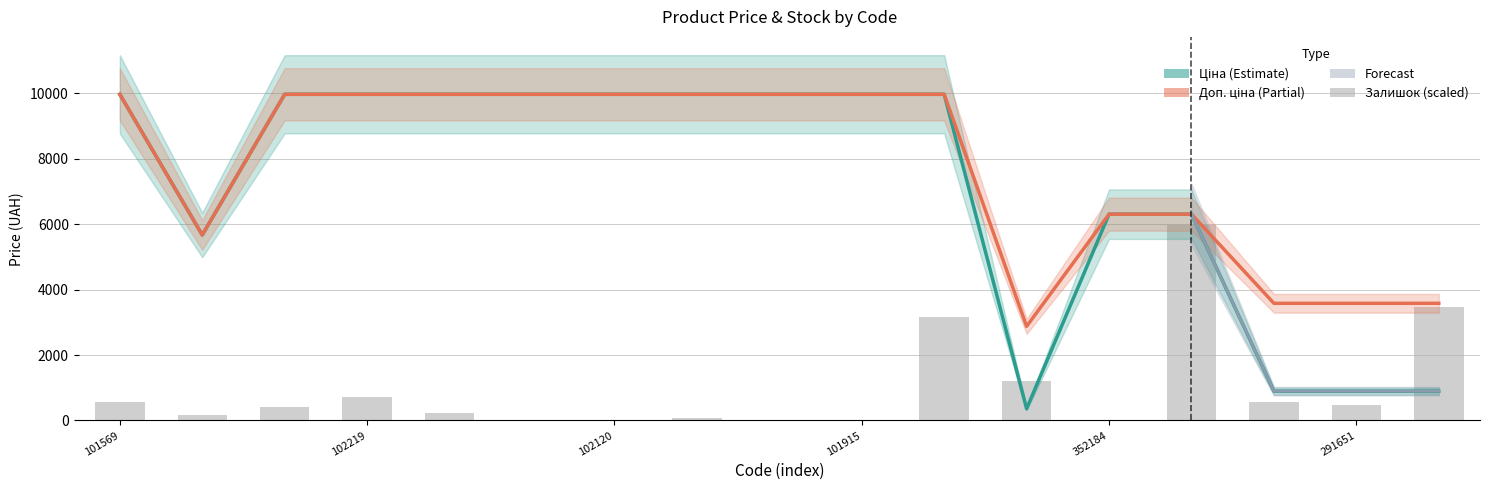

Reading left to right, extract all data points from this chart.

Ціна: 9975.0	5673.8	9975.0	9975.0	9975.0	9975.0	9975.0	9975.0	9975.0	9975.0	9975.0	359.9	6308.8	6308.8	895.9	895.9	895.9
Доп. ціна: 9975.0	5673.8	9975.0	9975.0	9975.0	9975.0	9975.0	9975.0	9975.0	9975.0	9975.0	2878.8	6308.8	6308.8	3583.6	3583.6	3583.6
Залишок: 566.1	161.8	404.4	727.9	242.6	0.0	0.0	80.9	0.0	0.0	3154.3	1213.2	0.0	5985.0	566.1	485.3	3477.8